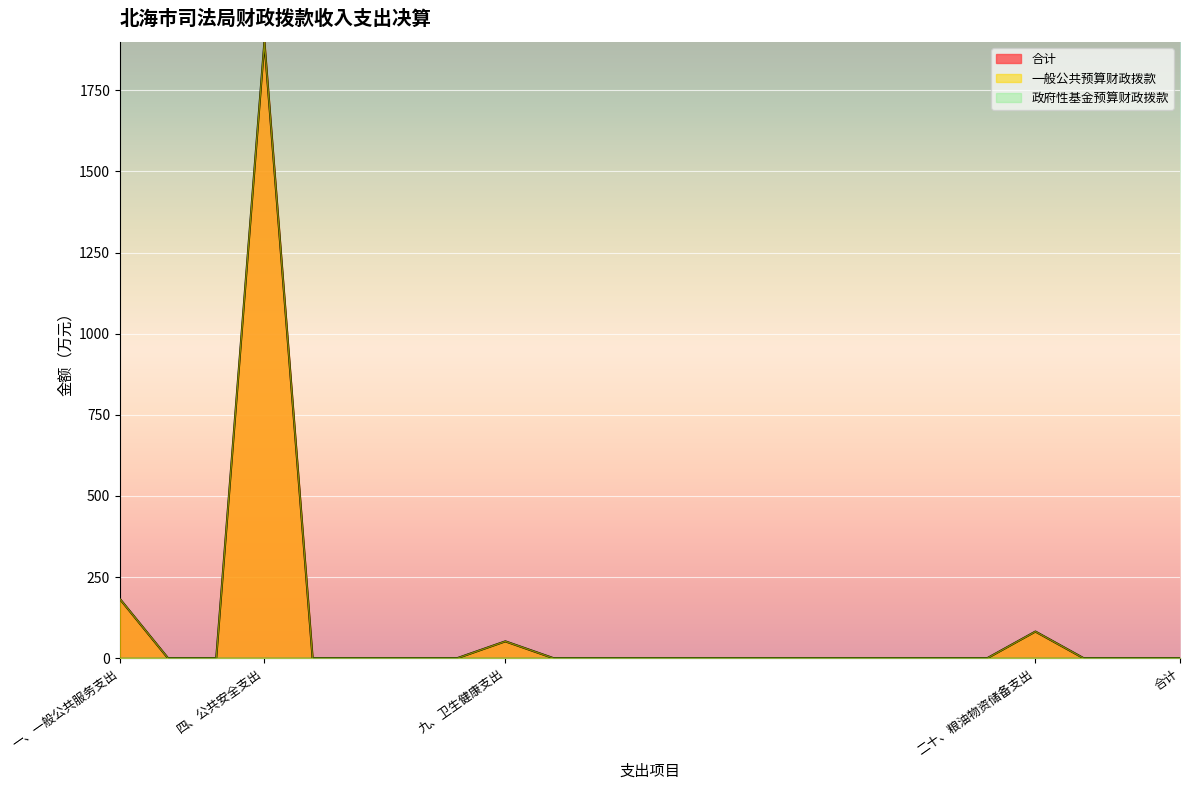

What is the sum of all 一般公共预算财政拨款 values?

2215.6